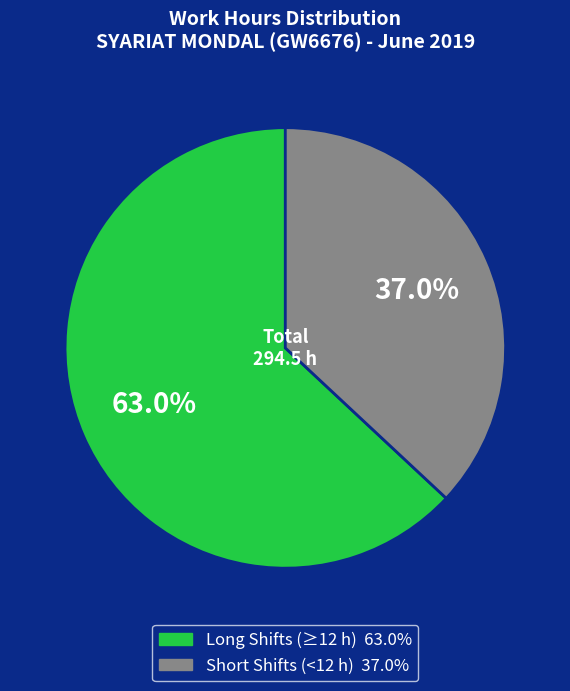

To the nearest percent, what is the difference between the largest and smallest slice percentages?

26%